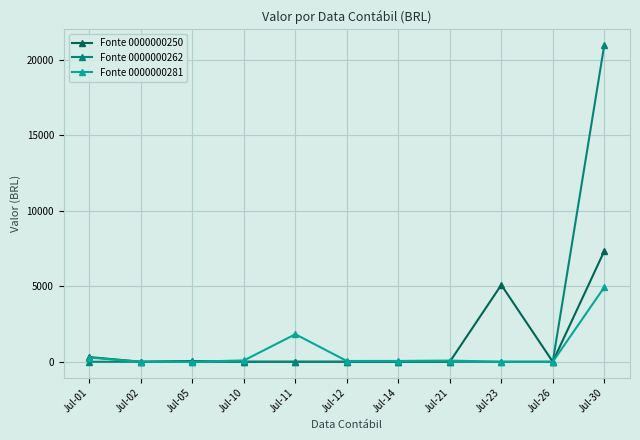

How many values in the Fonte 0000000281 series are below 52?

5